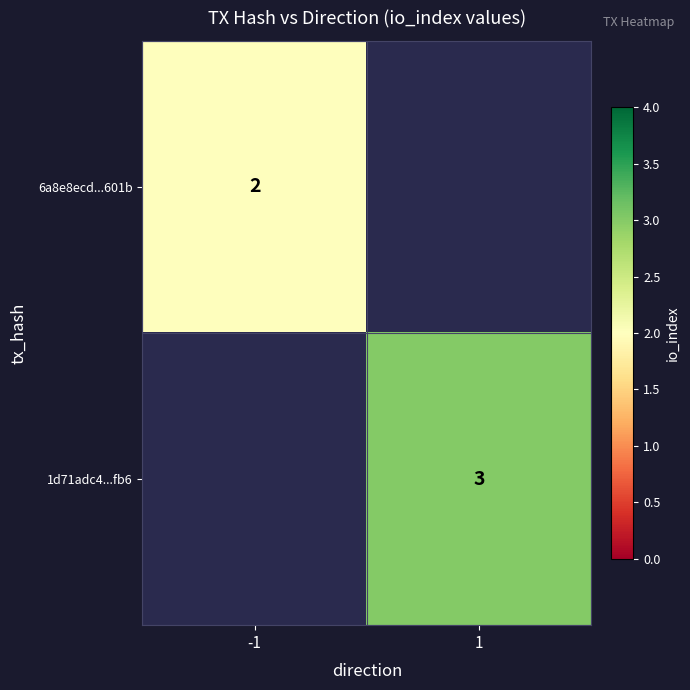

Is it true that 1d71adc4...fb6 equals 3 at 1?

True